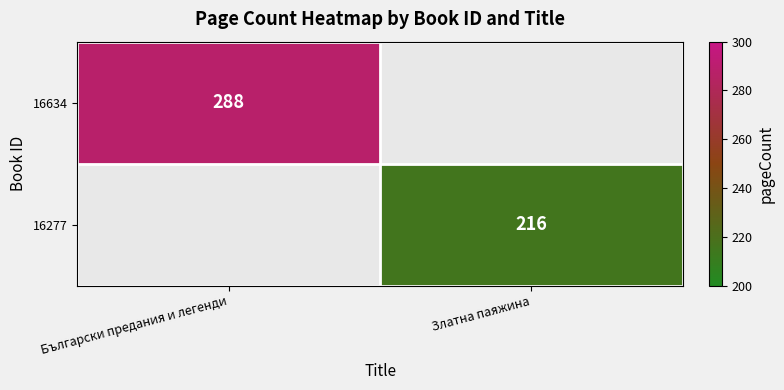

Count the number of categories in the chart.

2